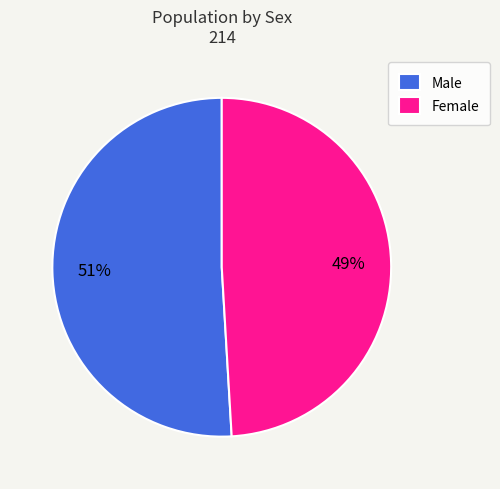

True or false: Female accounts for 64% of the total.

False